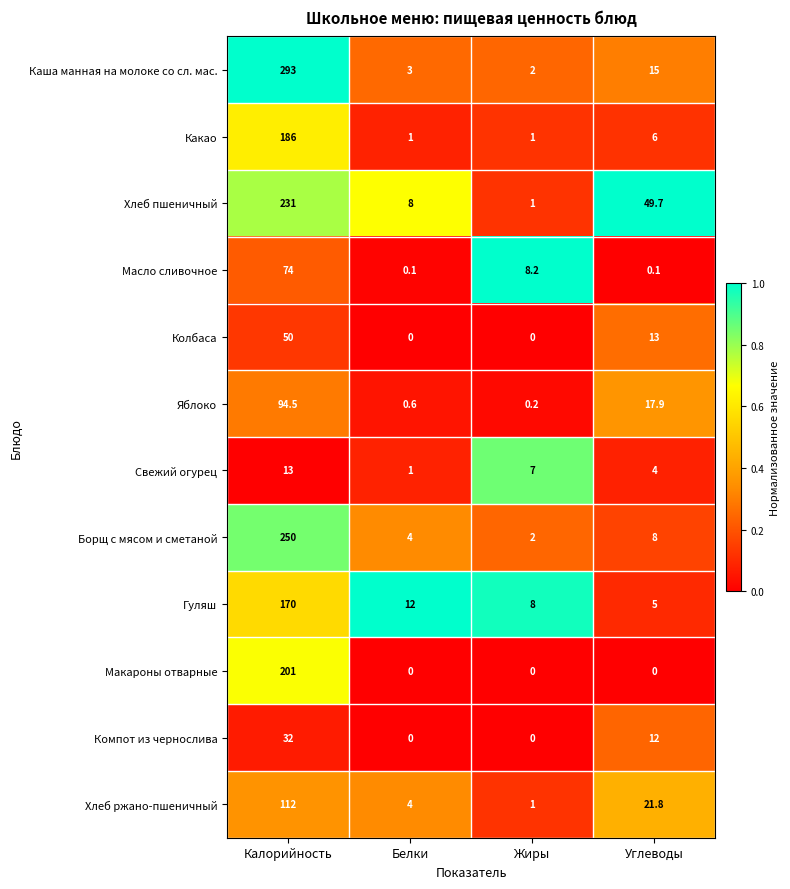

What is the maximum value shown in the chart?

293.0